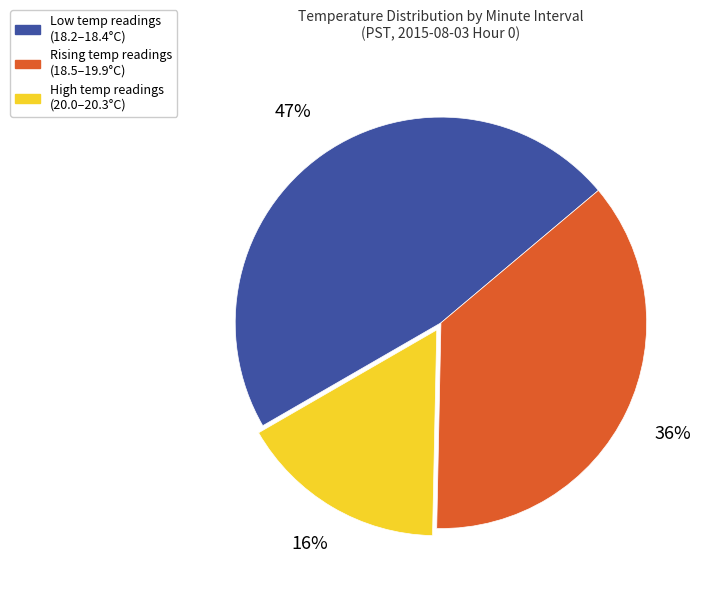

Which has a higher value, Rising temp readings (18.5–19.9°C) or High temp readings (20.0–20.3°C)?

Rising temp readings (18.5–19.9°C)